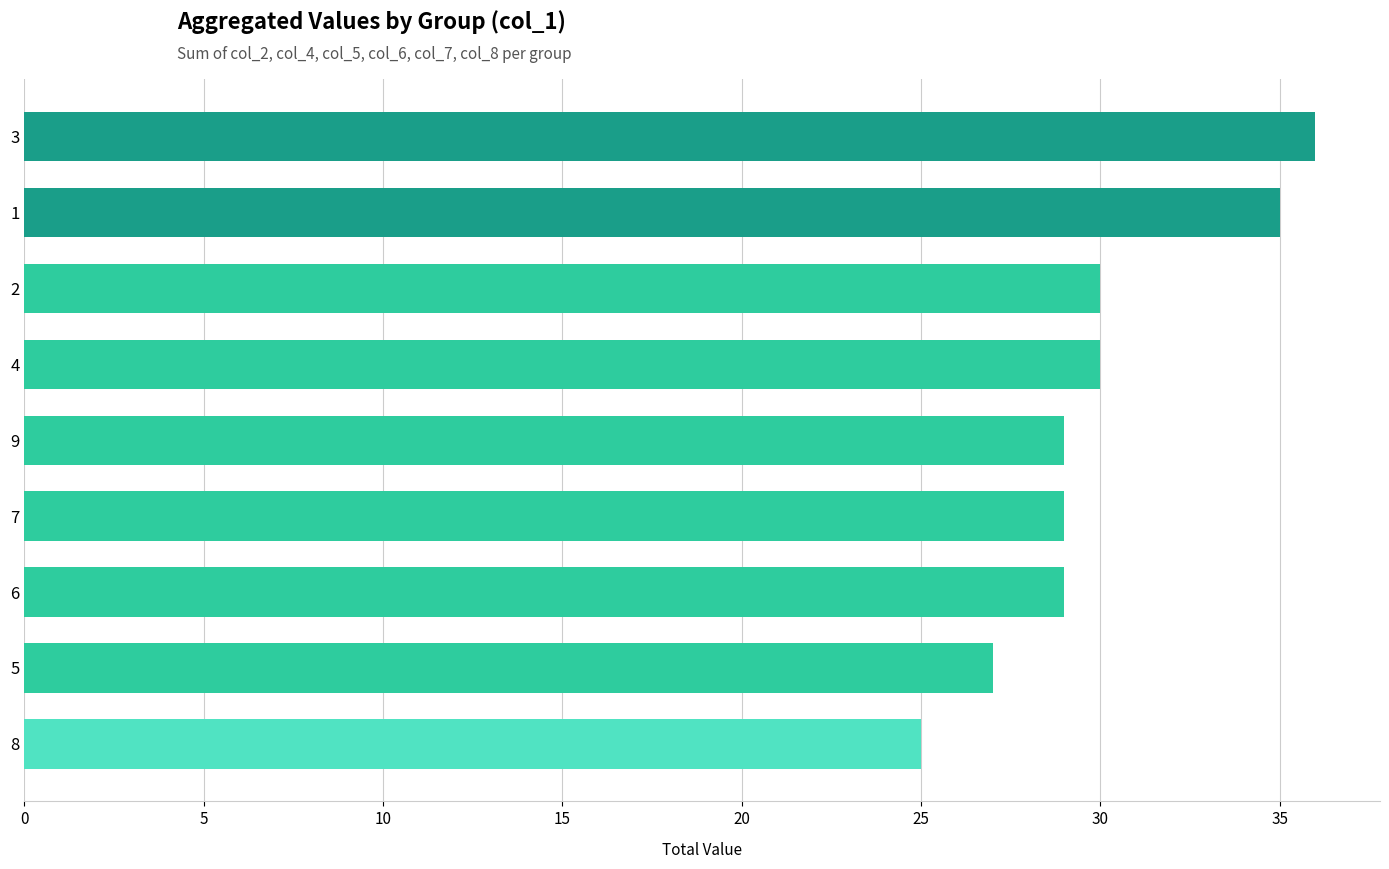

Are the bars horizontal?

Yes